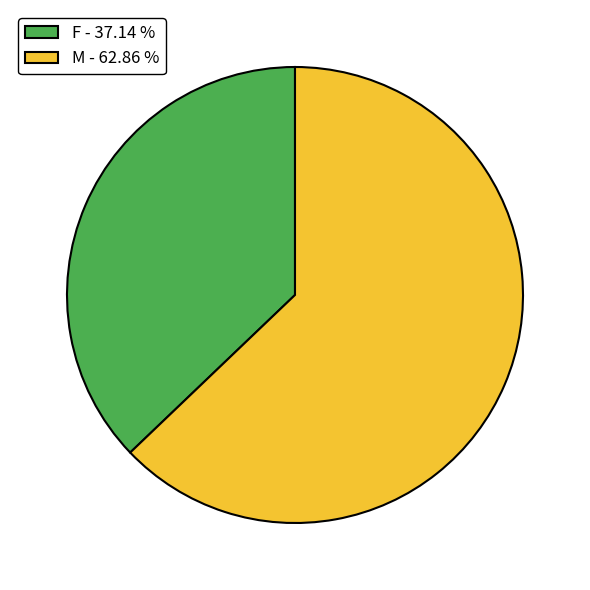

How many segments does this pie chart have?

2